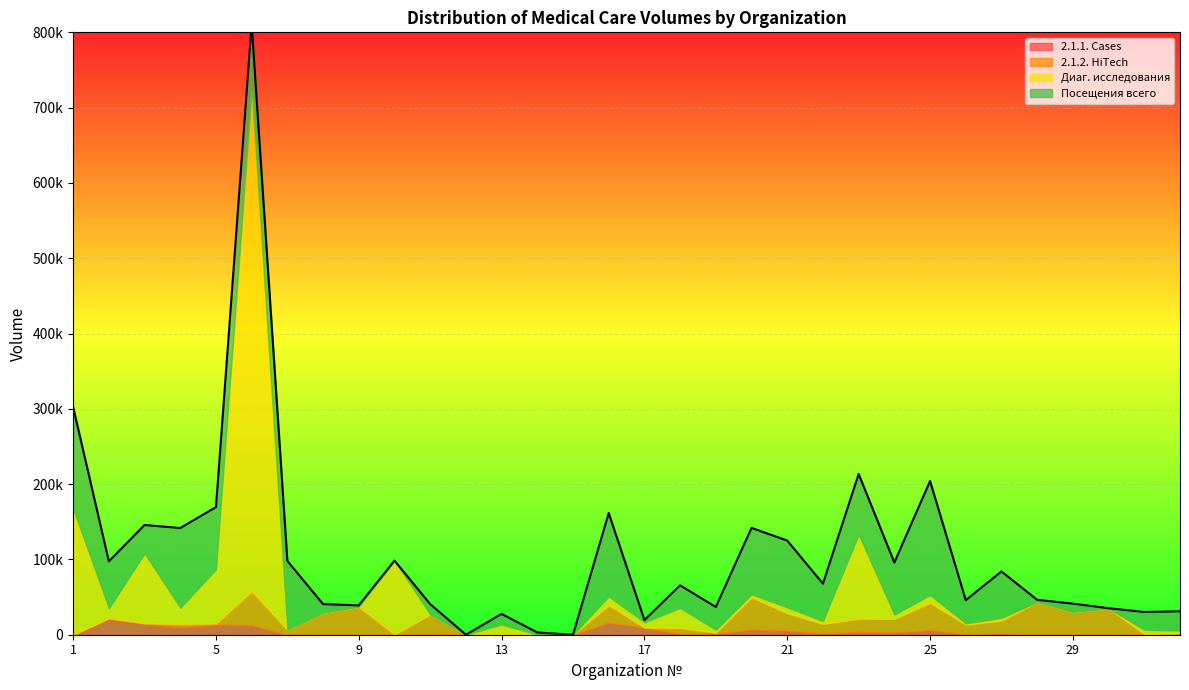

Rank the categories by 2.1.1. Cases value from lowest to highest.

7, 8, 9, 12, 13, 15, 28, 29, 30, 14, 1, 10, 26, 31, 11, 18, 19, 32, 22, 27, 24, 23, 21, 25, 20, 17, 4, 6, 5, 3, 16, 2